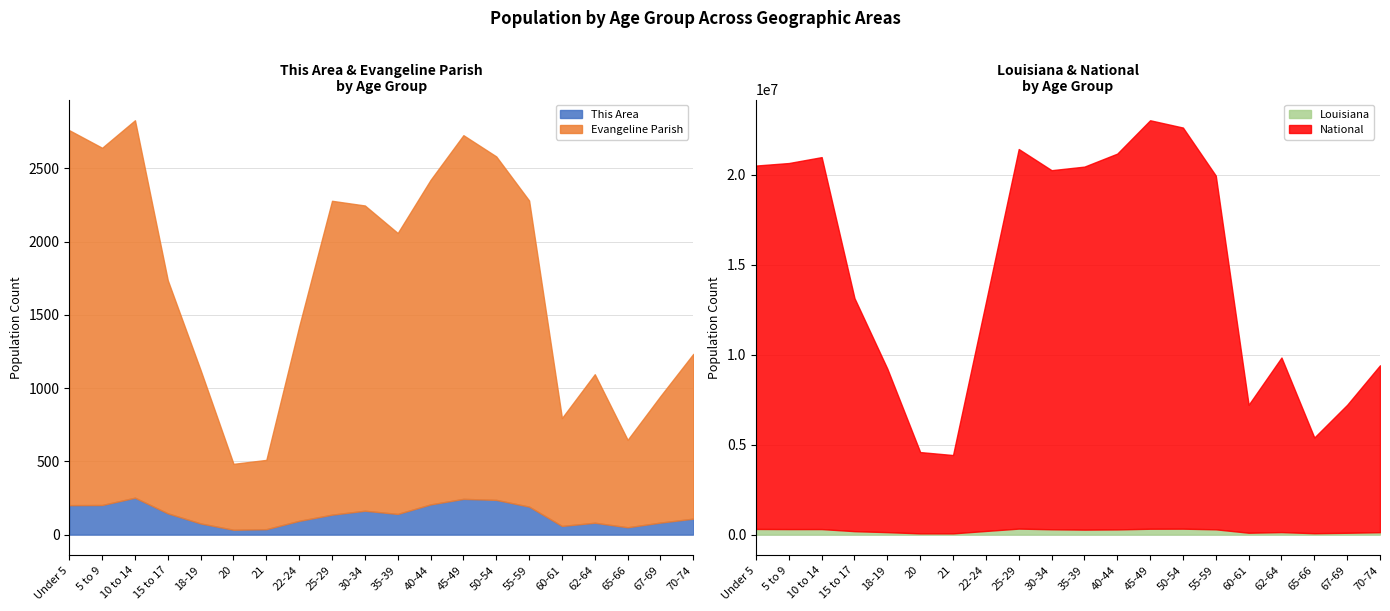

True or false: National and Louisiana cross at least once.

False